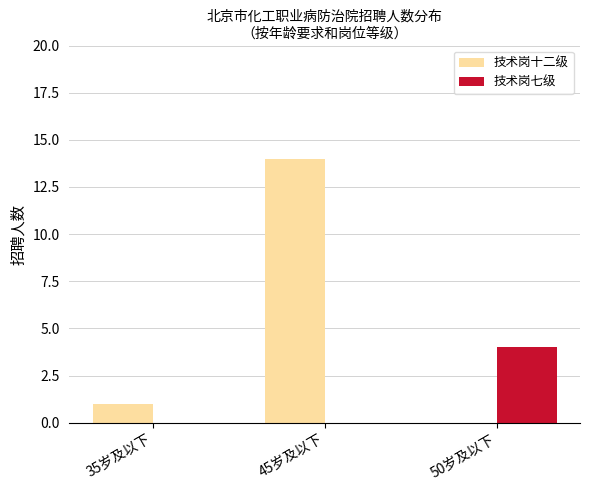

The 技术岗七级 series shows 2 at 50岁及以下. True or false?

False